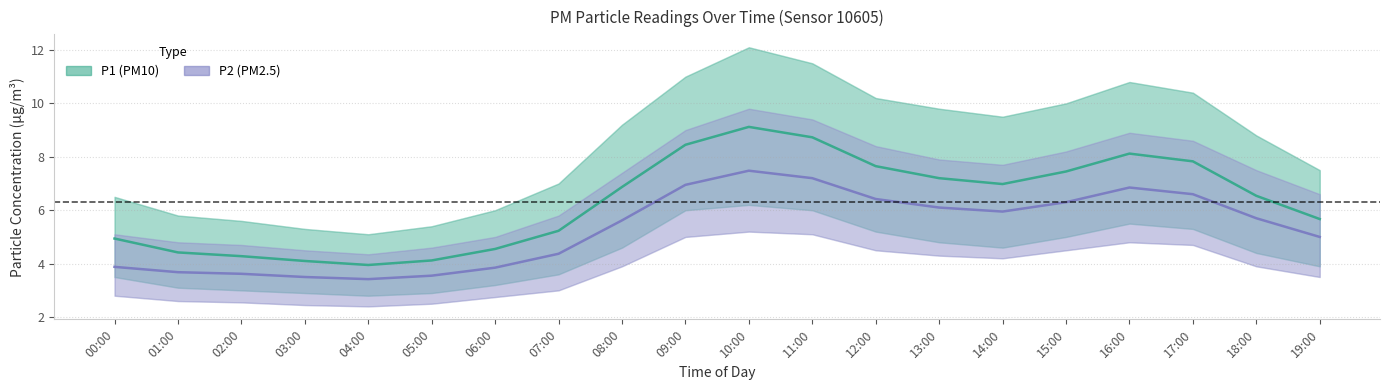

At which label does P1 (PM10) reach its peak?

10:00